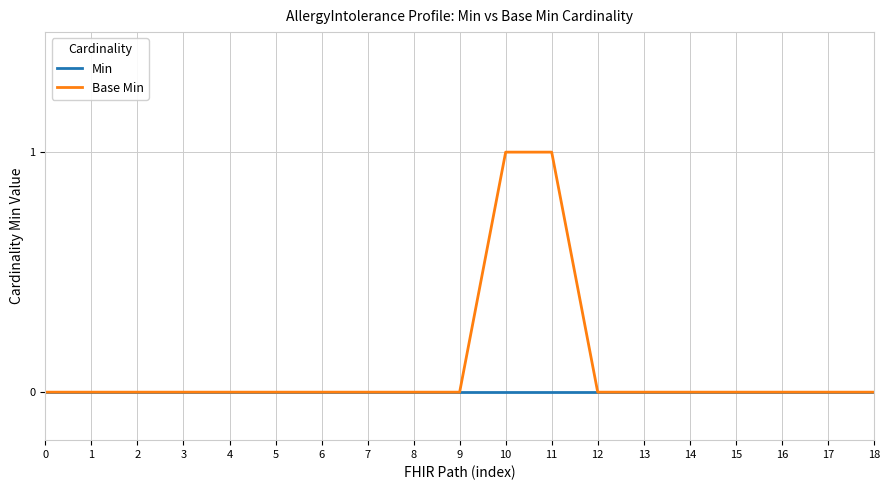

Which series changed the most between 1 and 10?

Base Min